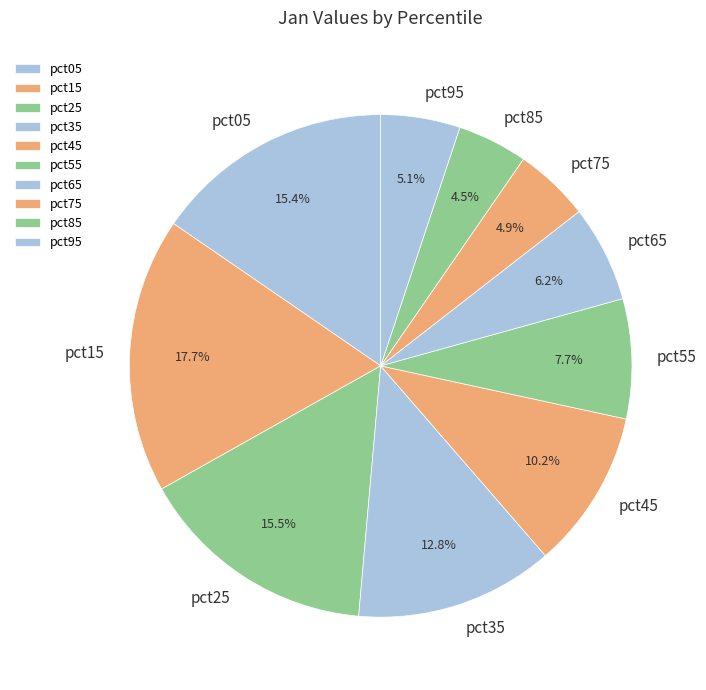

True or false: pct45 accounts for 1% of the total.

False